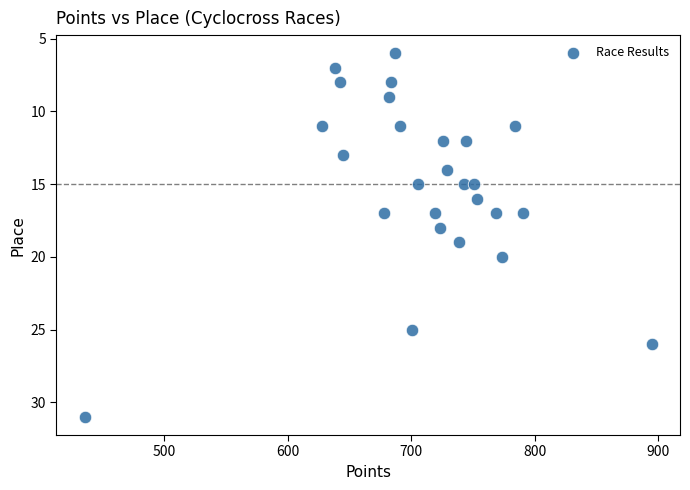

What is the range of Y values (max minus min)?

25